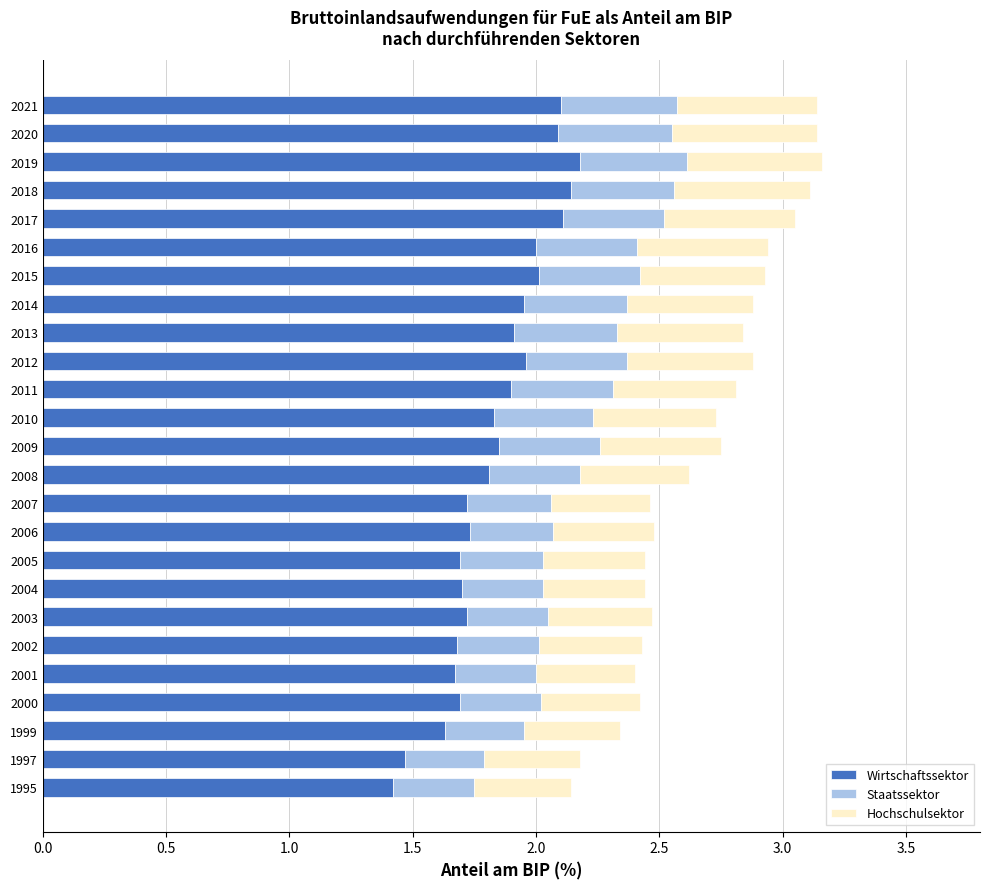

What is the difference between the maximum and second lowest values in the Wirtschaftssektor series?

0.7